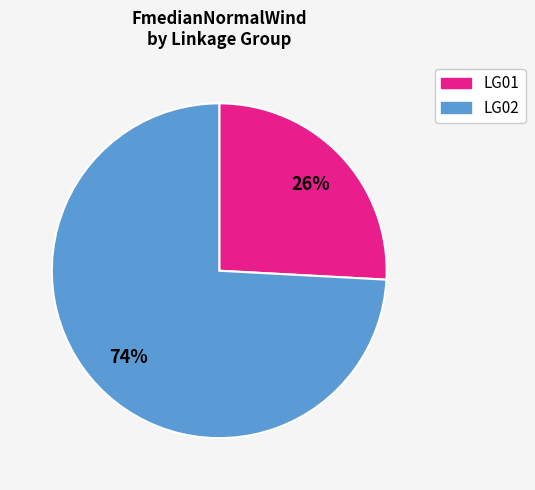

How many segments does this pie chart have?

2